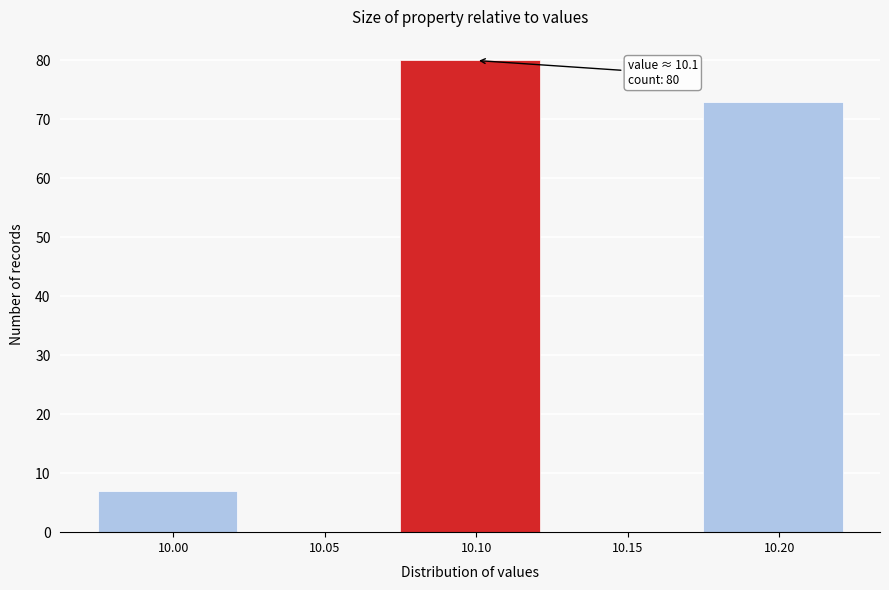

Which range on the x-axis has the tallest bar?

10.075 to 10.125